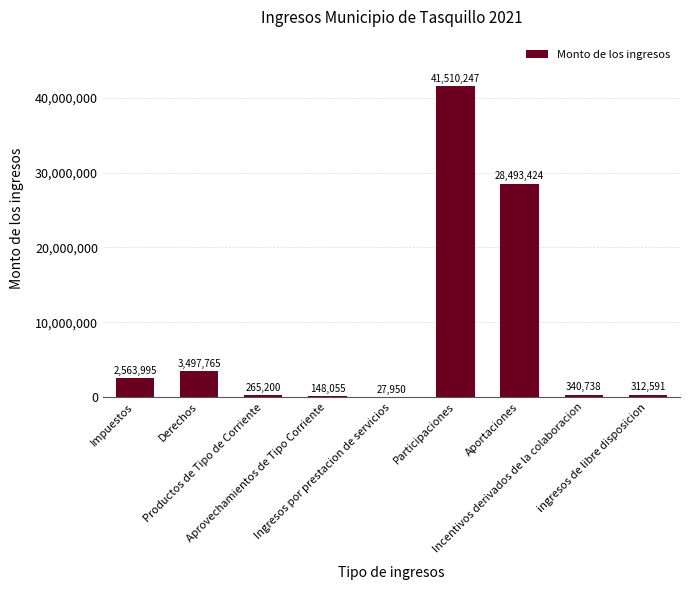

True or false: the data shows 3497765 at Derechos.

True